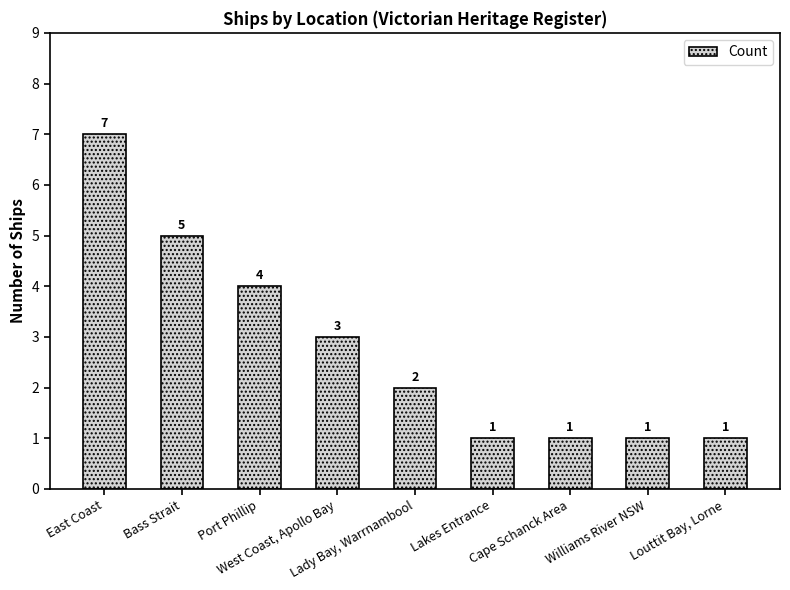

Is it true that the value at Williams River NSW is 2?

False